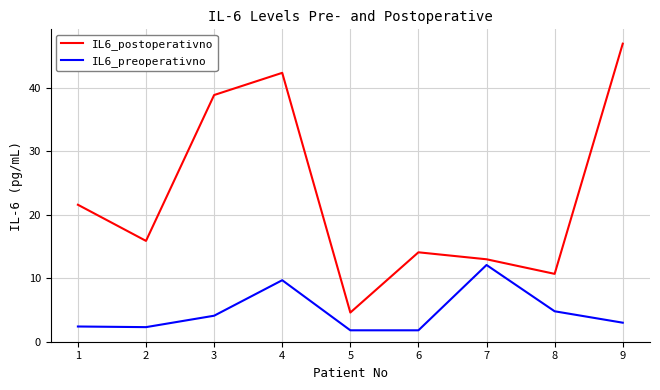

What is the minimum value for IL6_preoperativno?

1.8